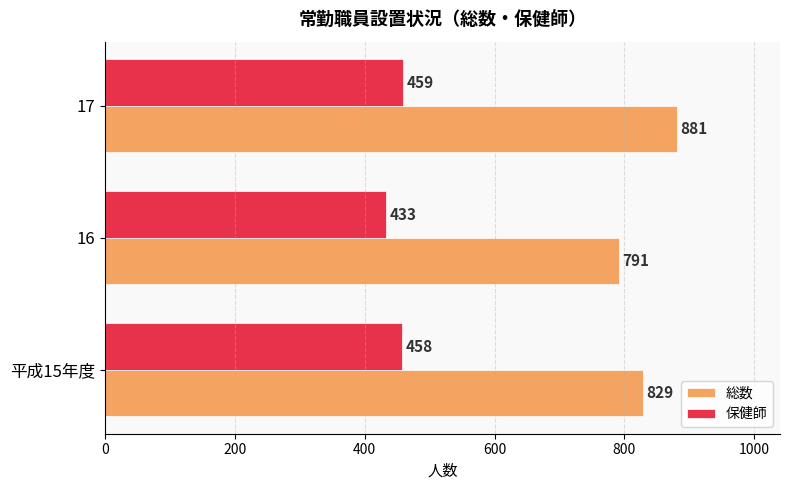

What is the difference between the maximum and minimum values in the 総数 series?

90